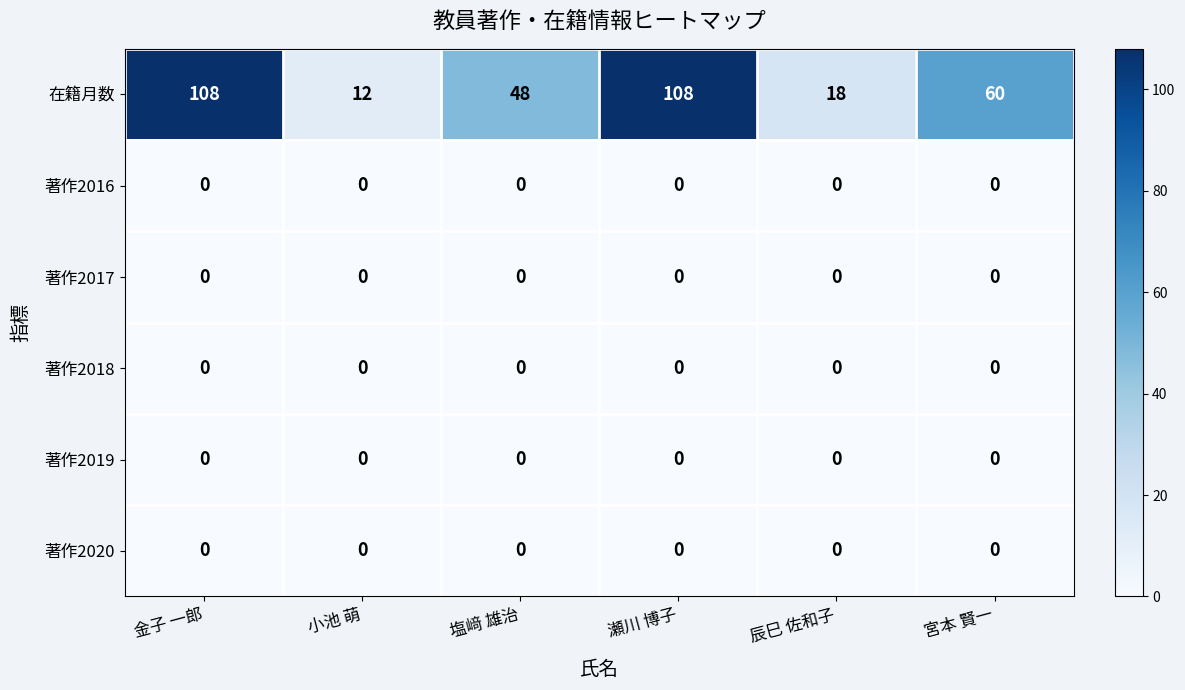

What is the total value across all series at 宮本 賢一?

60